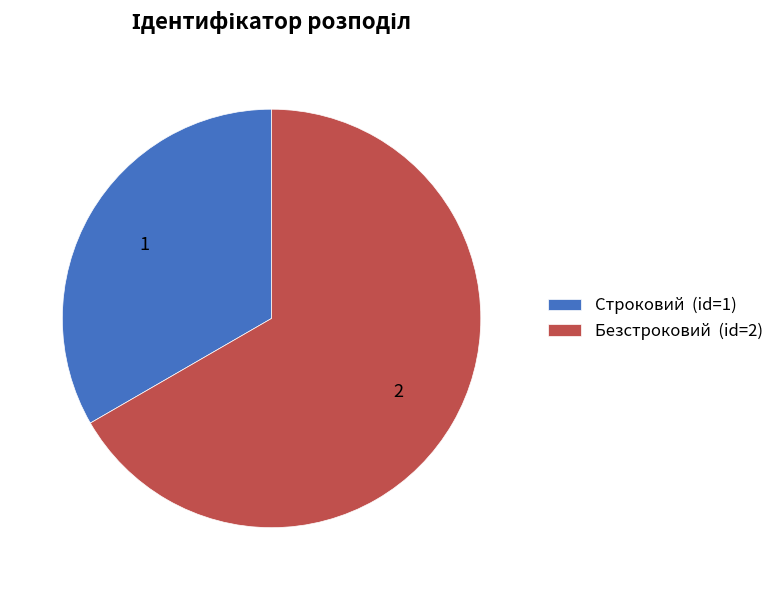

Combined, do Строковий and Безстроковий account for over 50%?

Yes